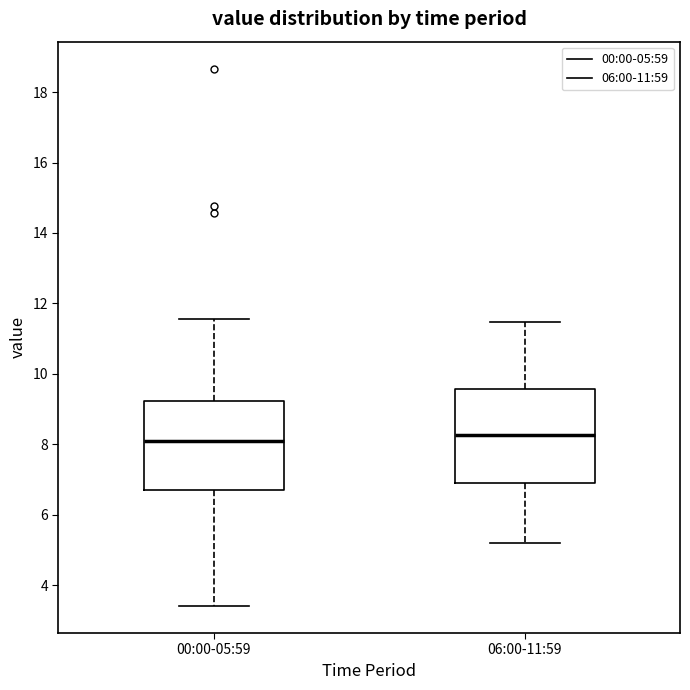

Where is the upper edge of the box for 06:00-11:59 on the y-axis? The values are not printed on the chart, so give them approximately, as read against the axis.

9.6